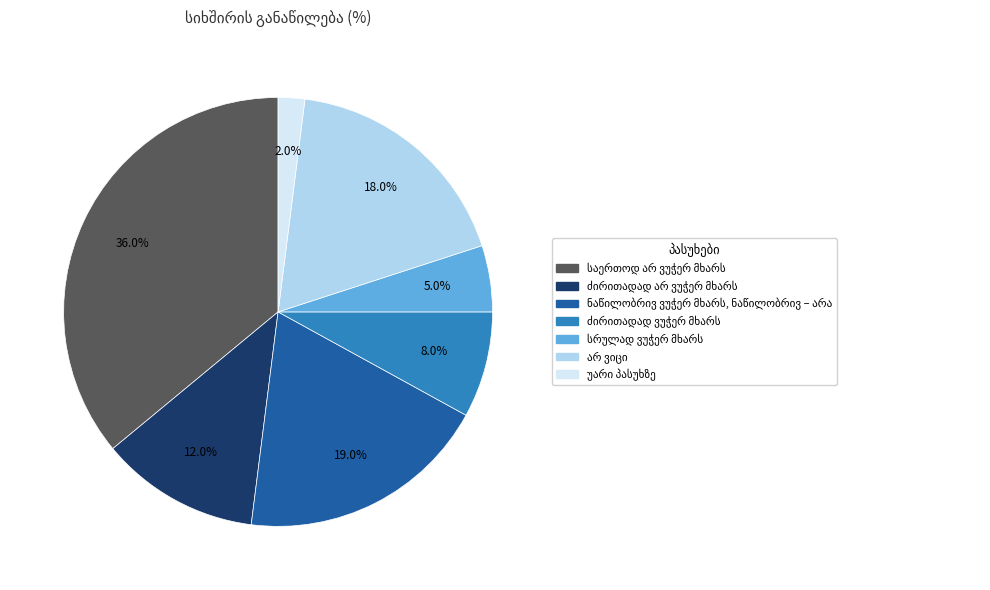

Is there a majority slice in this chart?

No